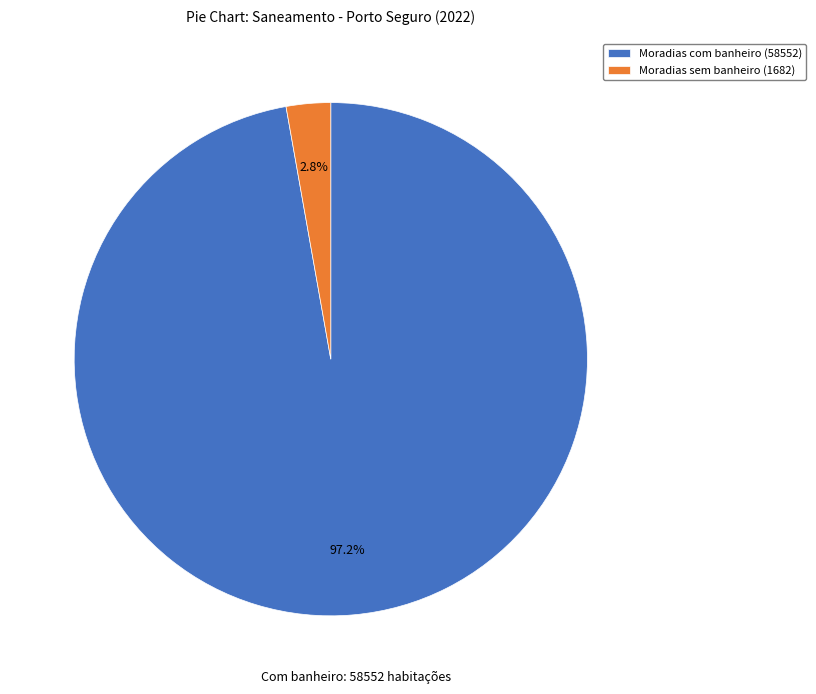

Which category has the biggest portion of the pie?

Moradias com banheiro (58552)